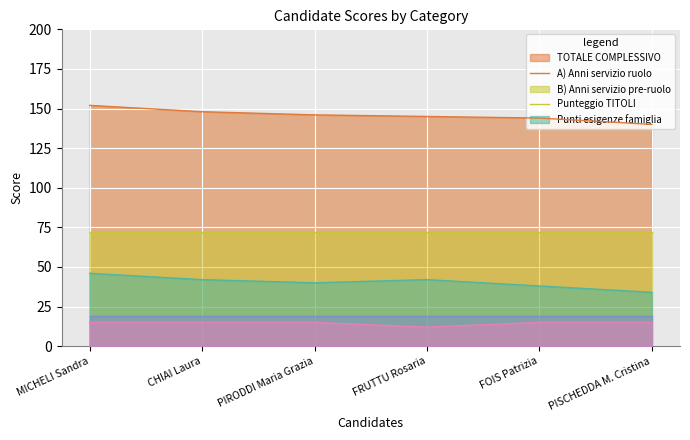

What is the total value across all series at FOIS Patrizia?

288